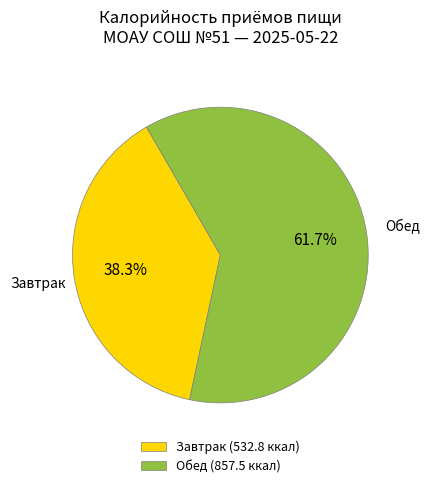

Rank the categories by value from lowest to highest.

Завтрак (532.8 ккал), Обед (857.5 ккал)